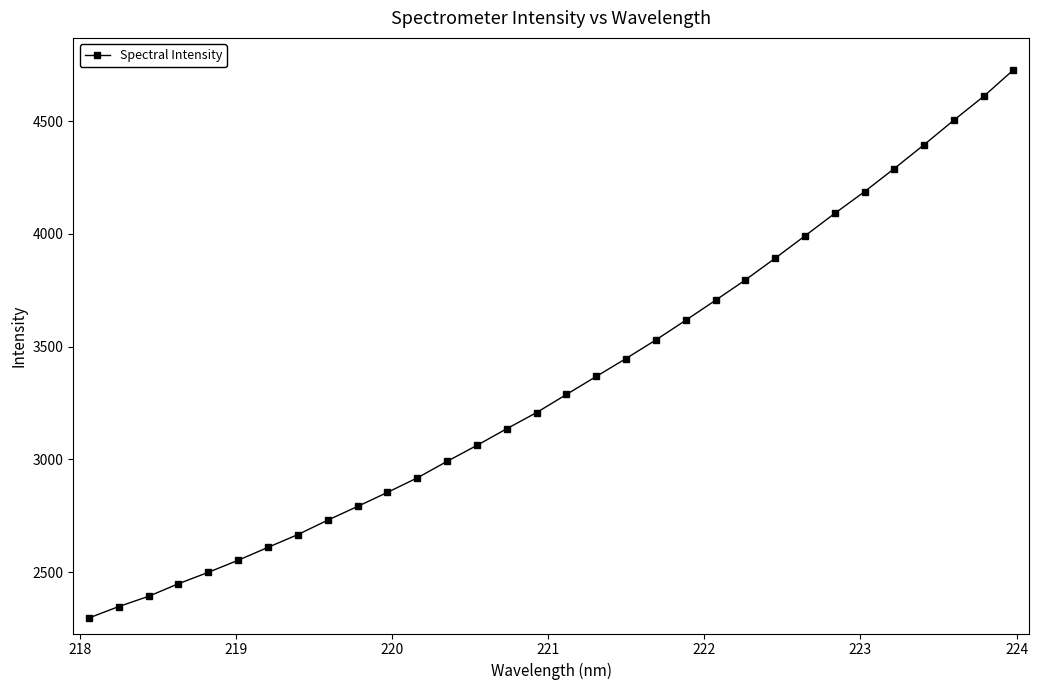

What is the value of the 10th point from the left?

2791.0